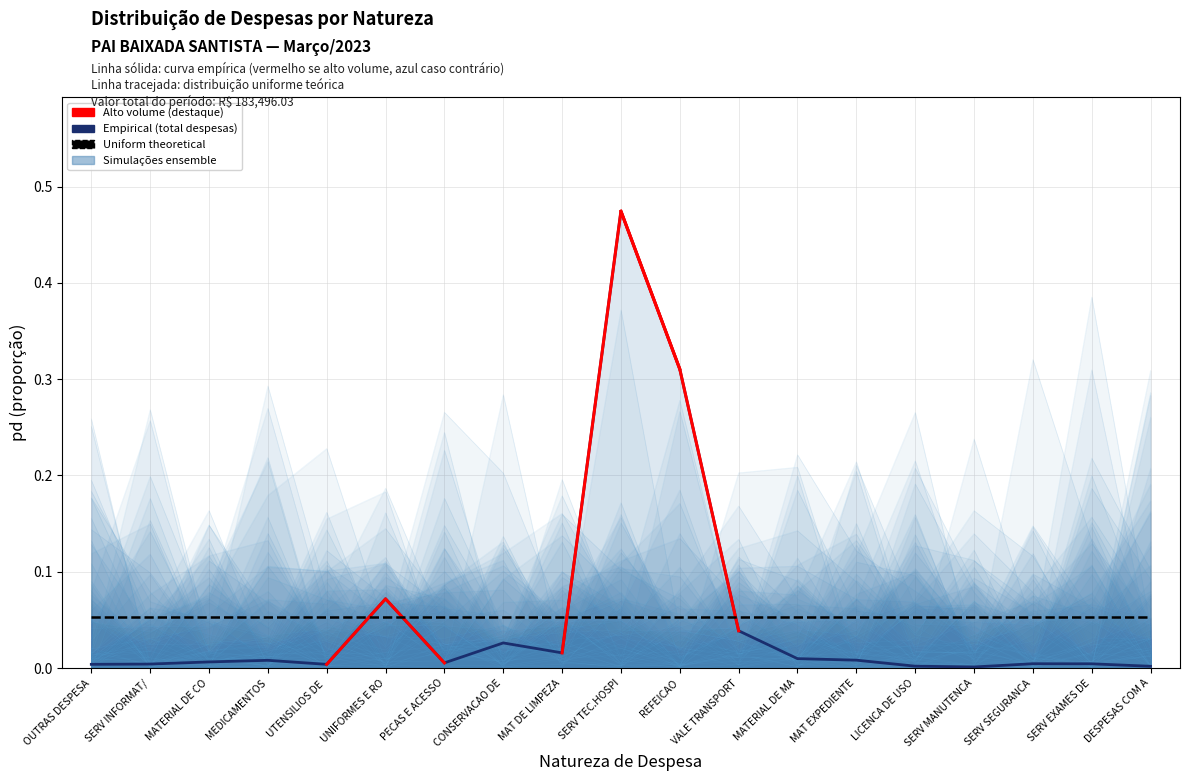

What is the value of the Empirical (total despesas) point at the 6th from the left?

0.1